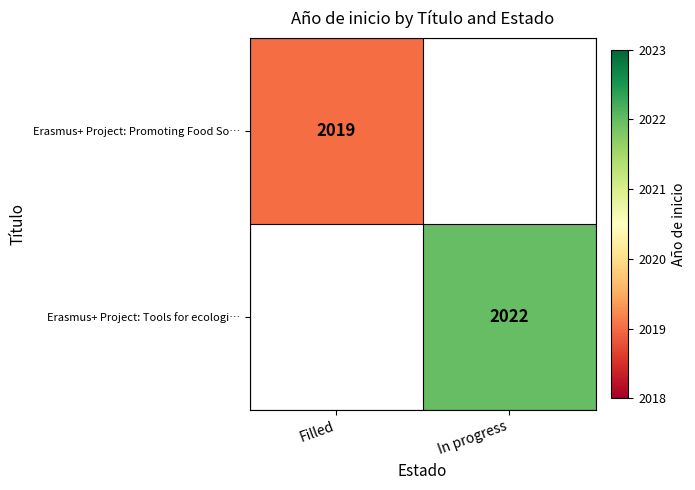

Is it true that Erasmus+ Project: Tools for ecologi… equals 1331 at In progress?

False